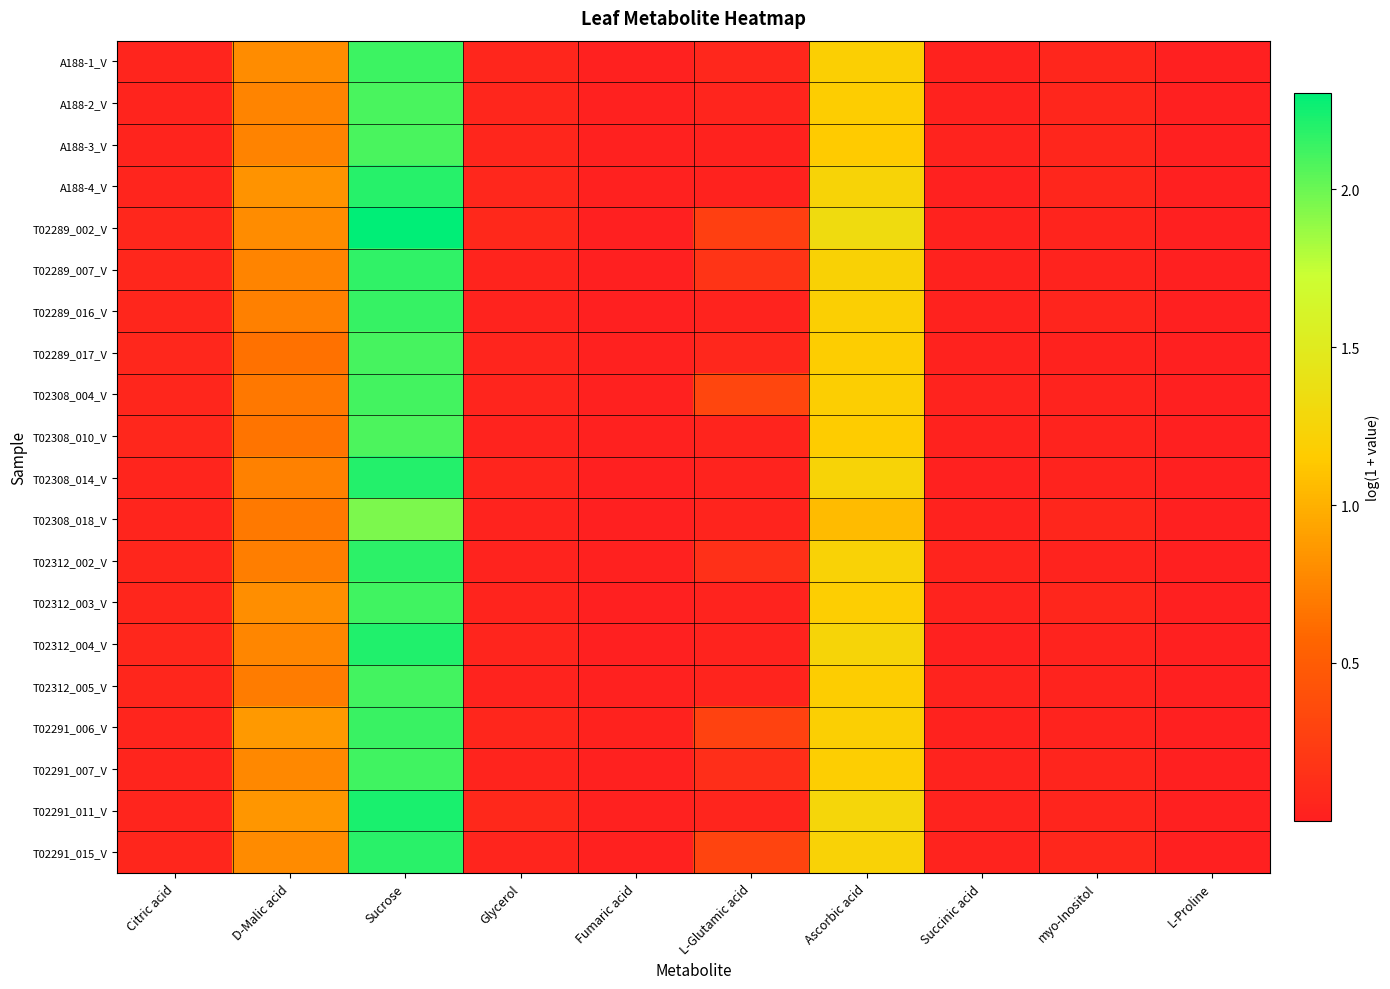

Count the number of categories in the chart.

10